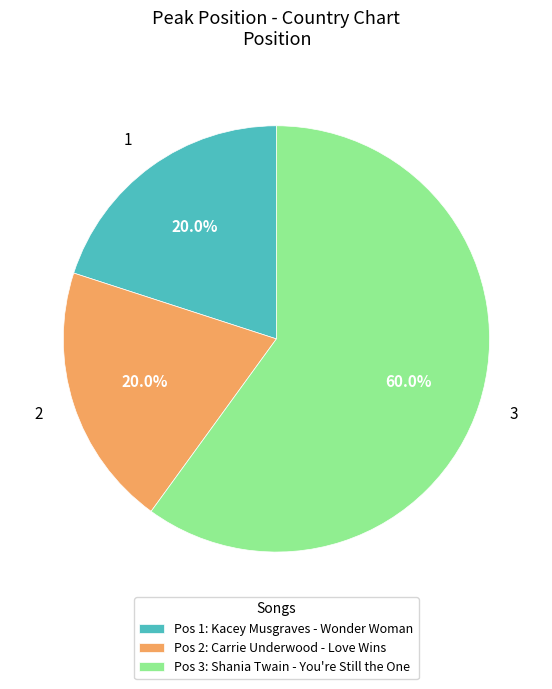

Is there any slice that represents more than half of the pie?

Yes